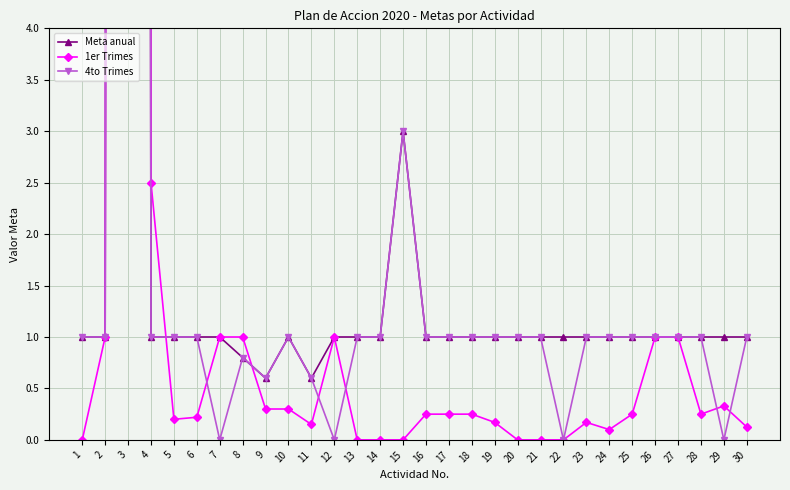

At which label does 4to Trimes reach its minimum?

7